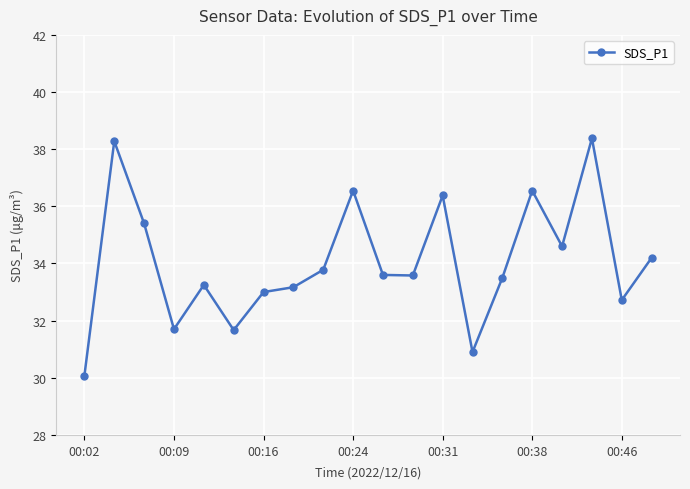

What is the maximum value shown in the chart?

38.4